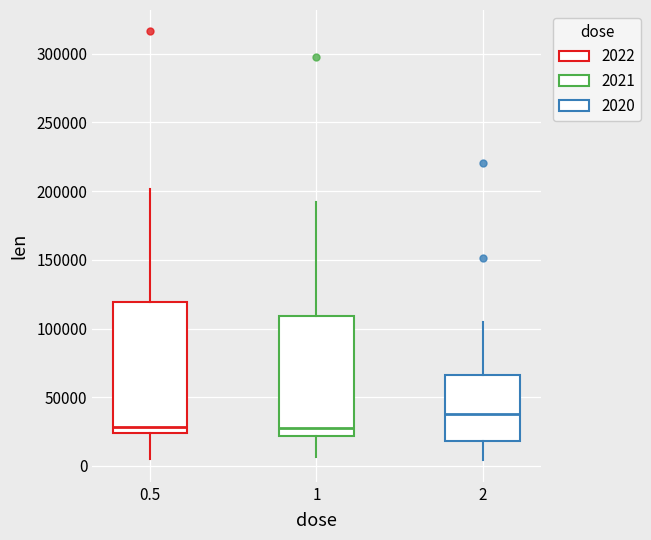

Reading left to right, transcribe this box plot: for each box, give where its median line is, the range the box spans, and where its two whiskers end, as read against the y-axis. The values are not printed on the chart, so give them approximately, as read against the axis.

0.5: median 30000, box 25000 to 120000, whiskers 5000 to 200000
1: median 30000, box 20000 to 110000, whiskers 5000 to 190000
2: median 40000, box 20000 to 65000, whiskers 5000 to 105000